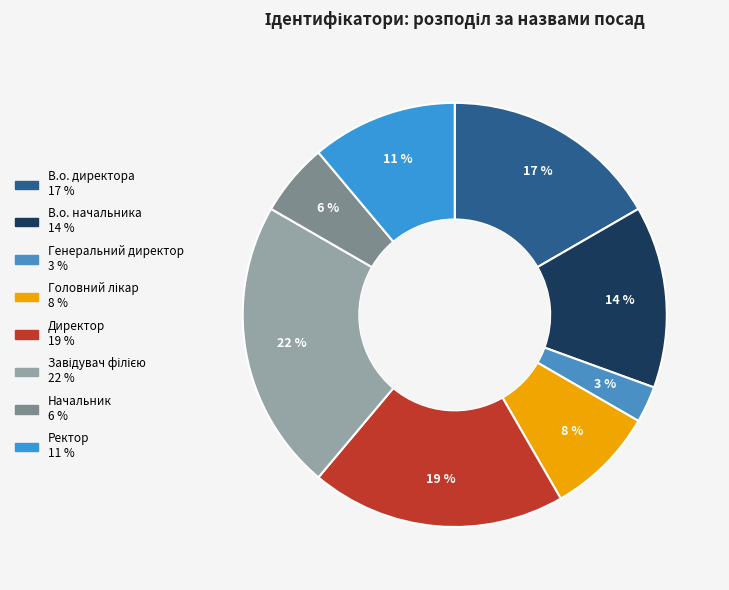

Is there any slice that represents more than half of the pie?

No